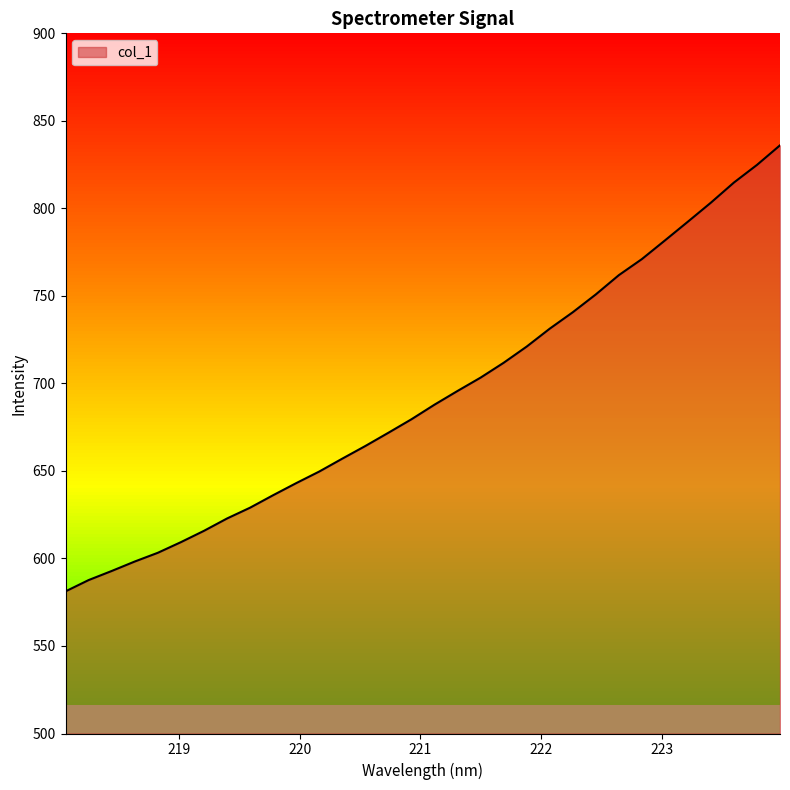

What is the smallest value displayed?

581.2